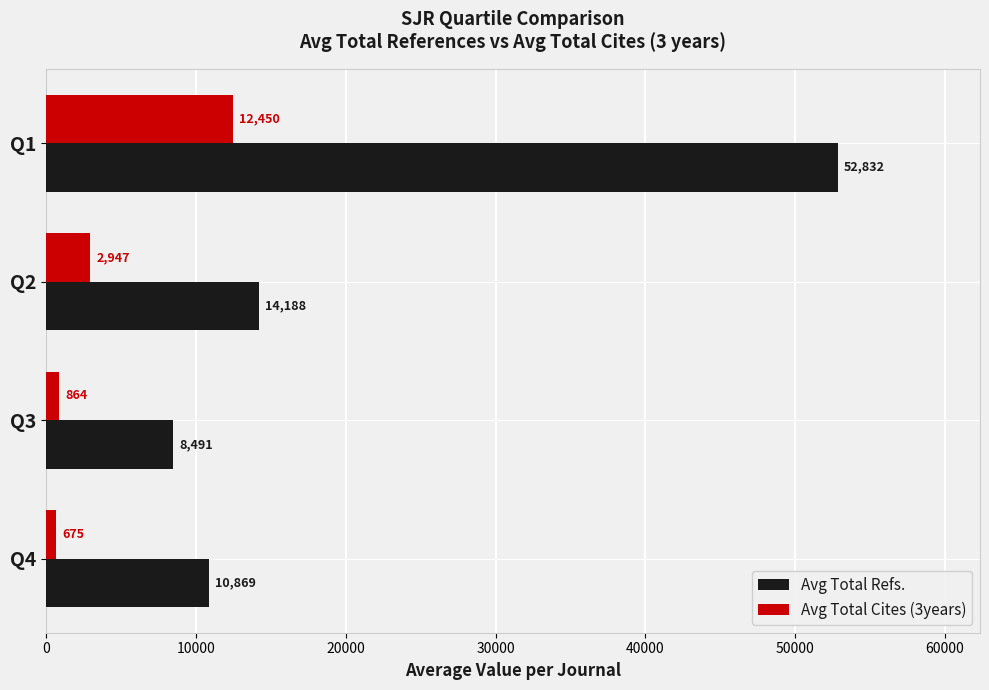

Which series has the largest range (max minus min)?

Avg Total Refs.